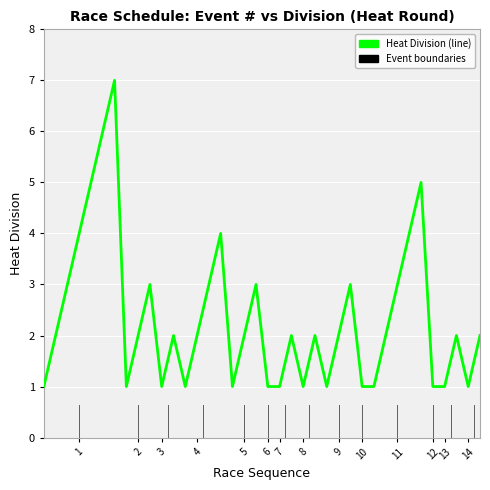

What is the greatest value displayed?

7